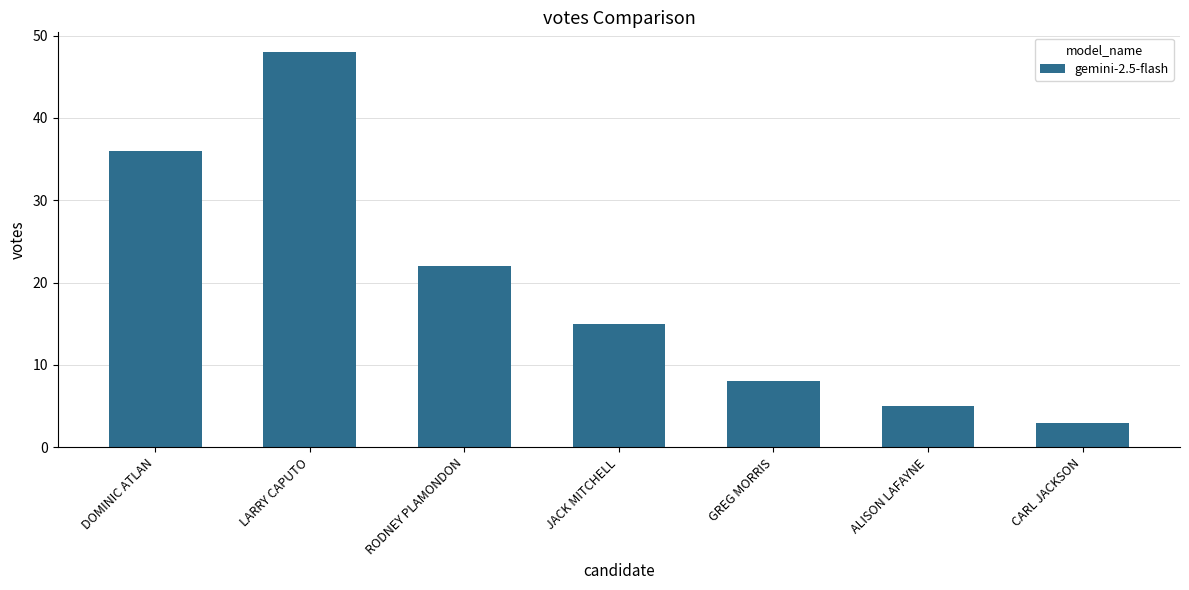

The chart shows a value of 7 at ALISON LAFAYNE. True or false?

False